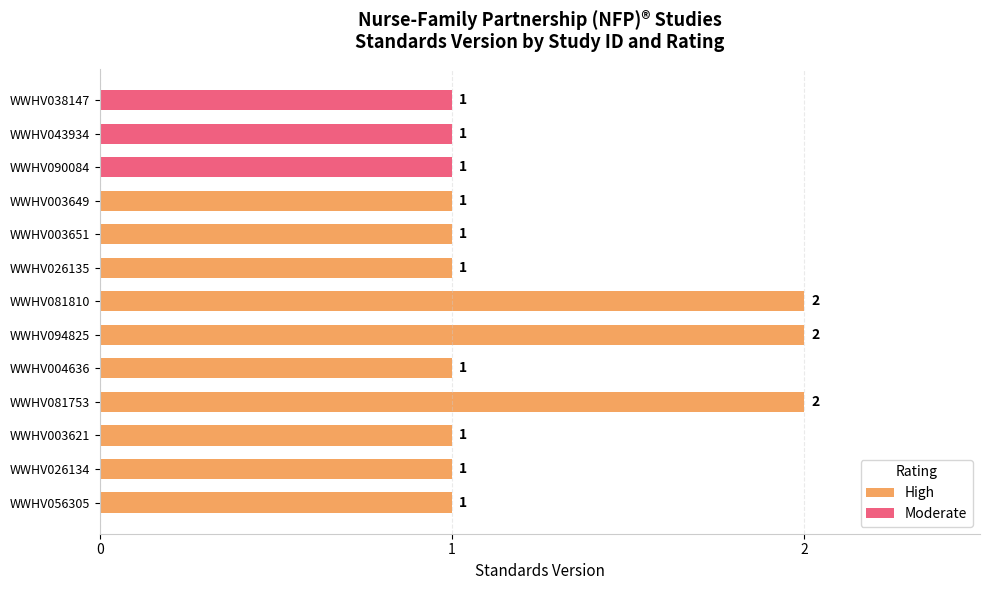

Which has a higher value, WWHV094825 or WWHV026135?

WWHV094825